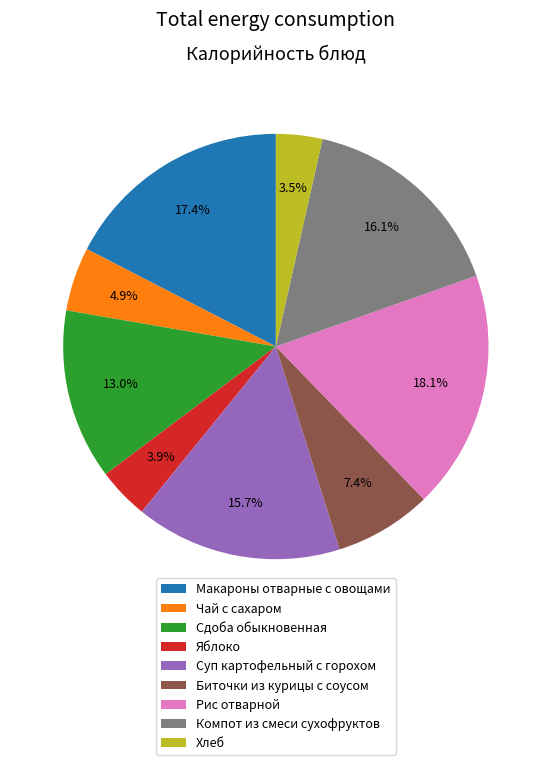

Which category has the biggest portion of the pie?

Рис отварной